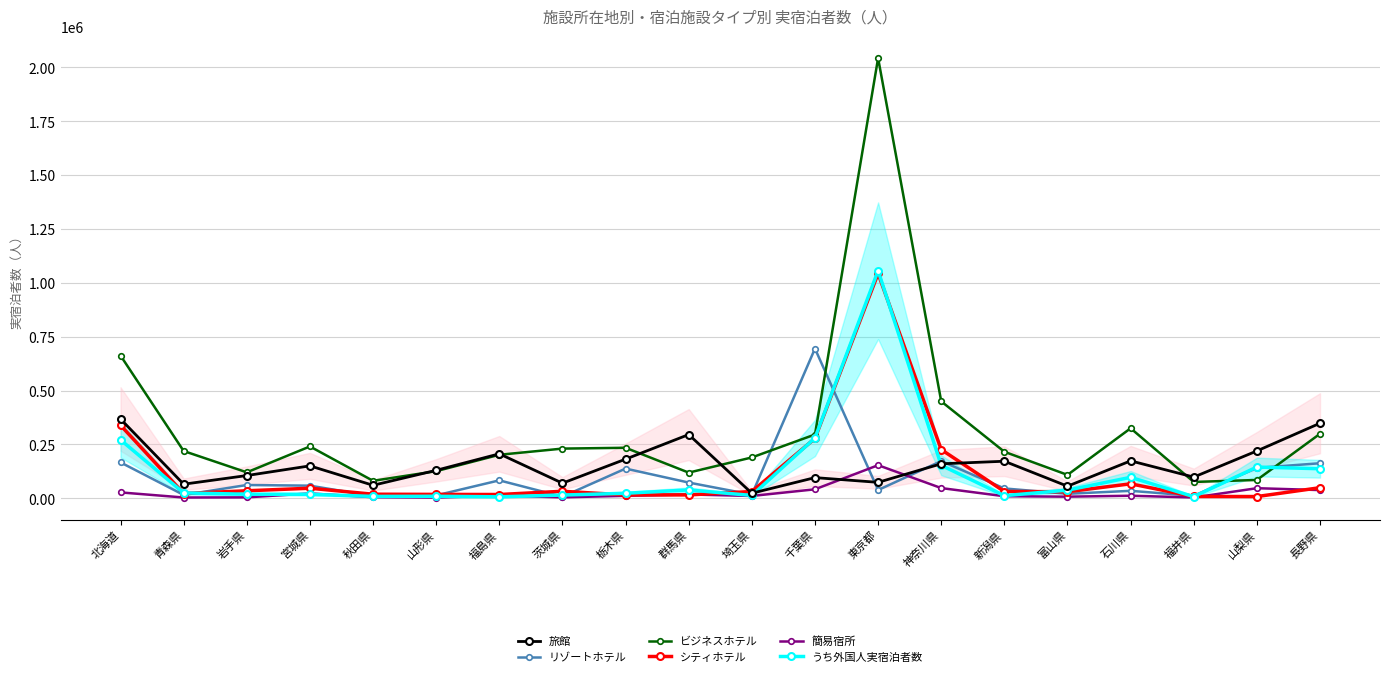

Where is シティホテル nearest to the value 525840?

北海道